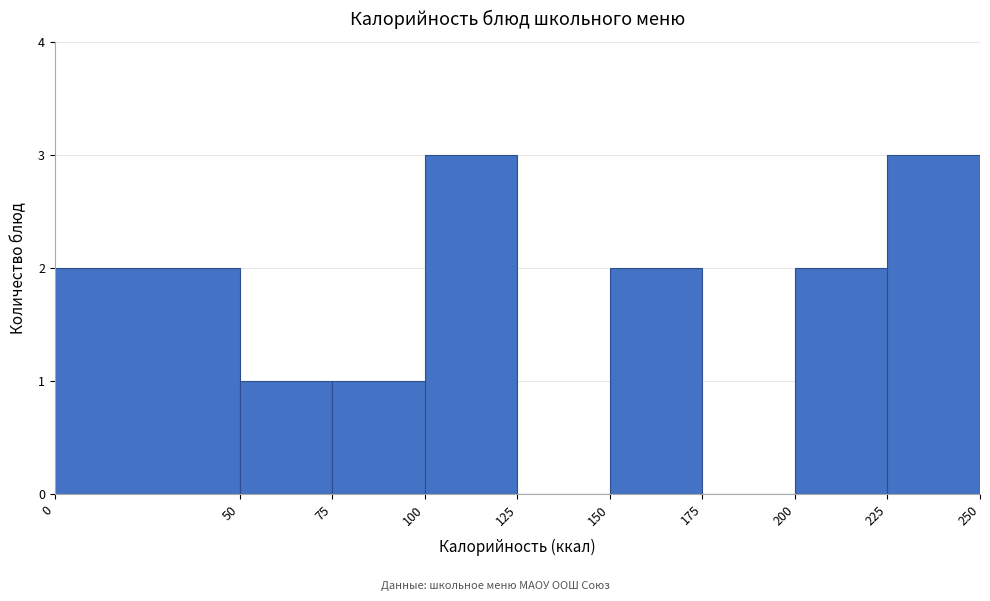

Reading left to right, transcribe this chart: for each bar, give the range it covers on the x-axis and its height. The values are not printed on the chart, so give them approximately, as read against the axis.

0 to 50: 2
50 to 75: 1
75 to 100: 1
100 to 125: 3
125 to 150: 0
150 to 175: 2
175 to 200: 0
200 to 225: 2
225 to 250: 3